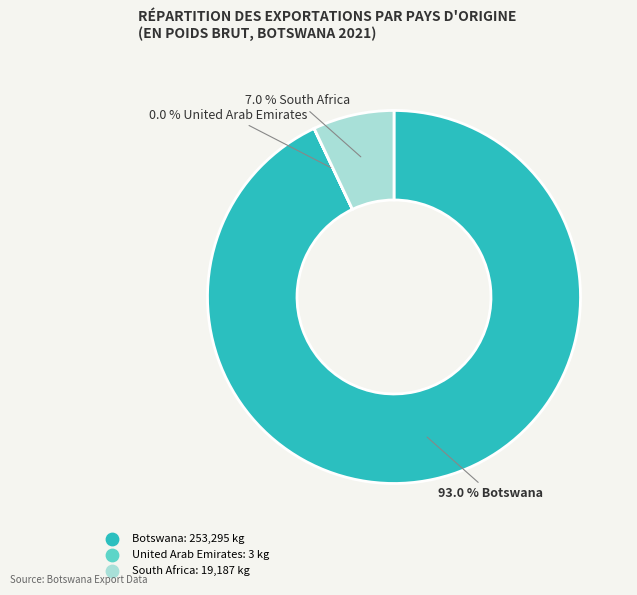

Is there any slice that represents more than half of the pie?

Yes